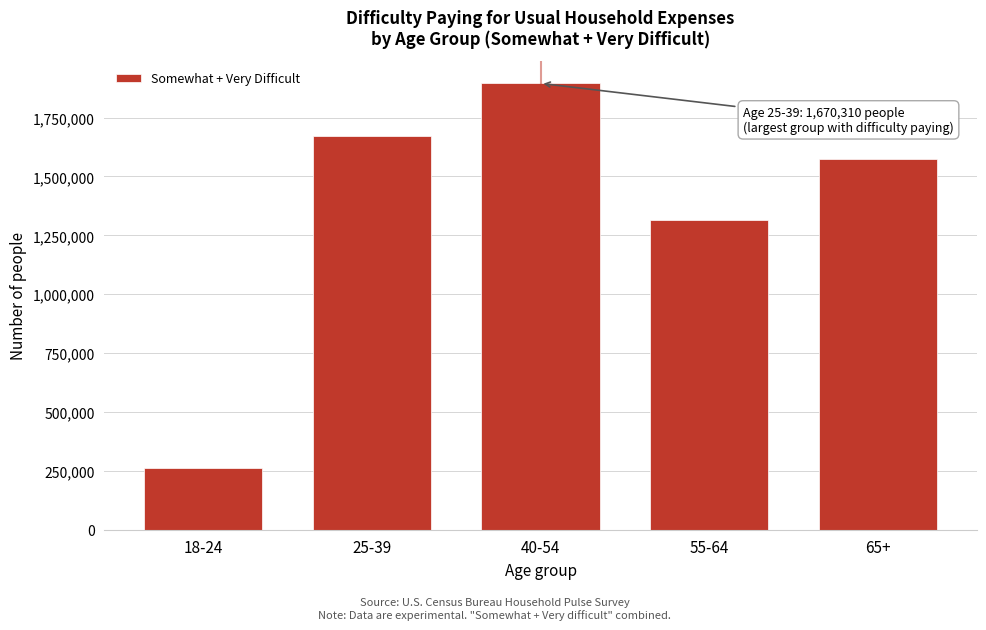

Reading left to right, list all the values displayed in this chart.

263215	1670310	1894974	1314318	1574958